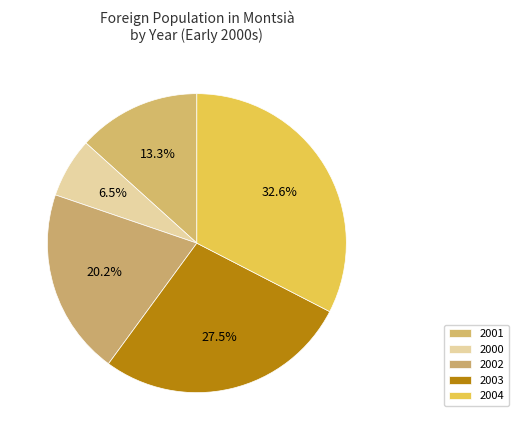

What is the change in value from 2000 to 2003?

+4873